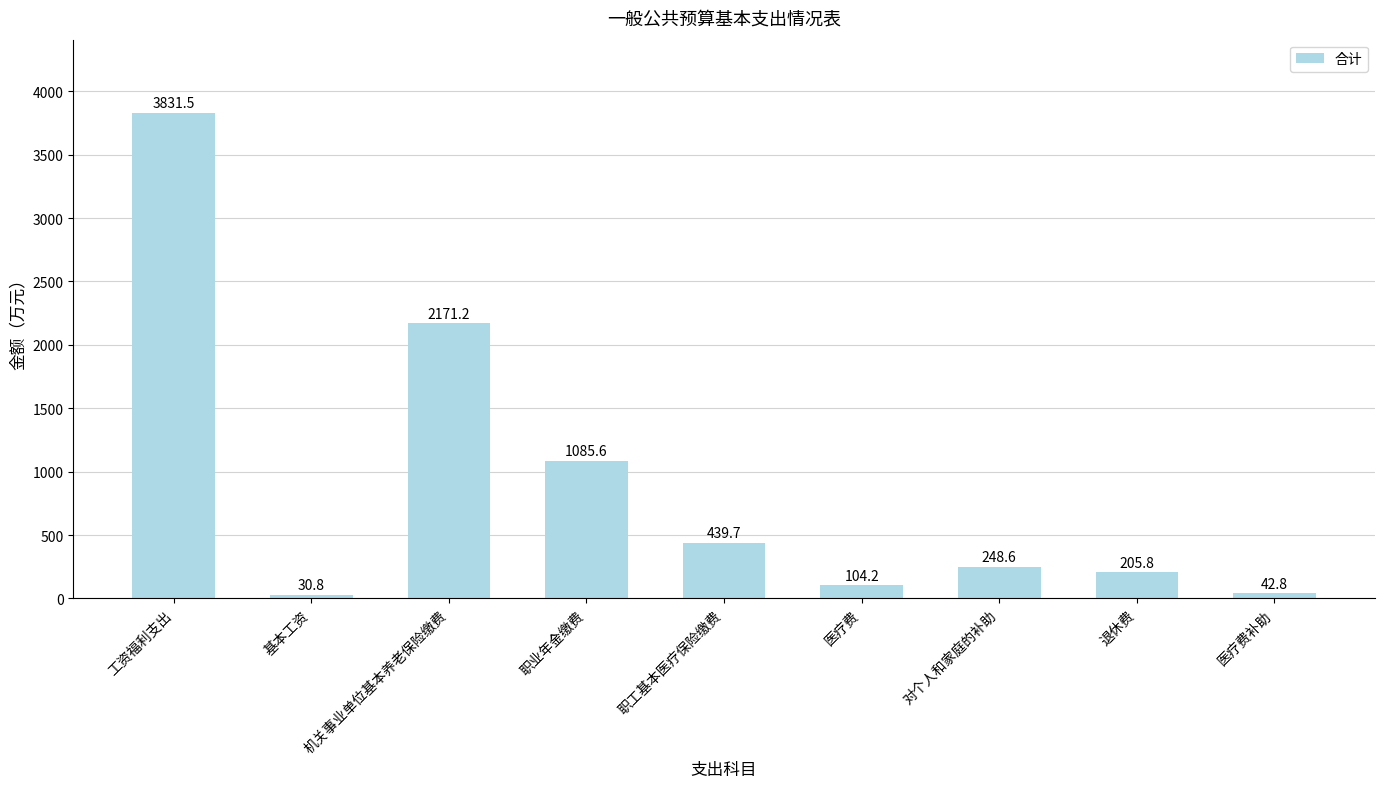

List the labels in order of value, smallest first.

基本工资, 医疗费补助, 医疗费, 退休费, 对个人和家庭的补助, 职工基本医疗保险缴费, 职业年金缴费, 机关事业单位基本养老保险缴费, 工资福利支出